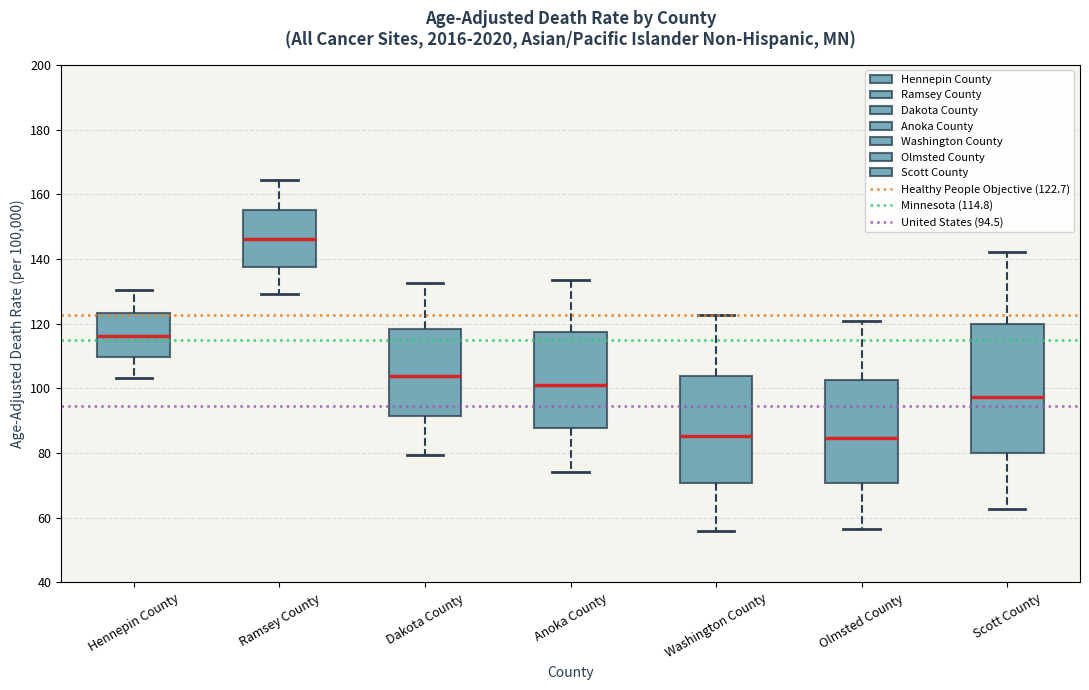

Where does the upper whisker of the box for Olmsted County end on the y-axis? The values are not printed on the chart, so give them approximately, as read against the axis.

120